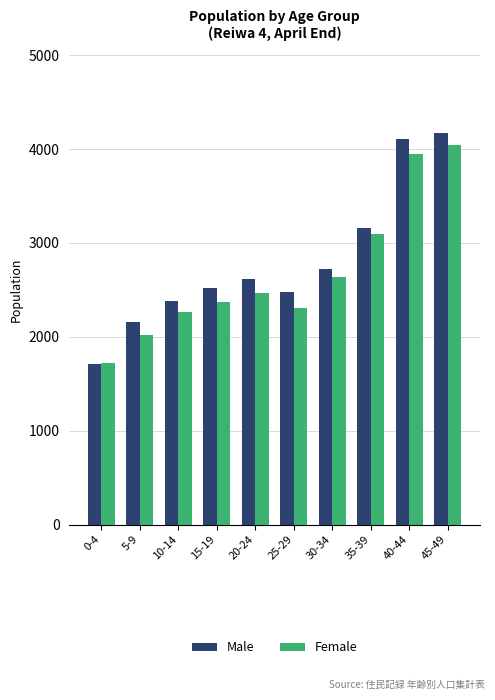

How many bars are there in total?

20